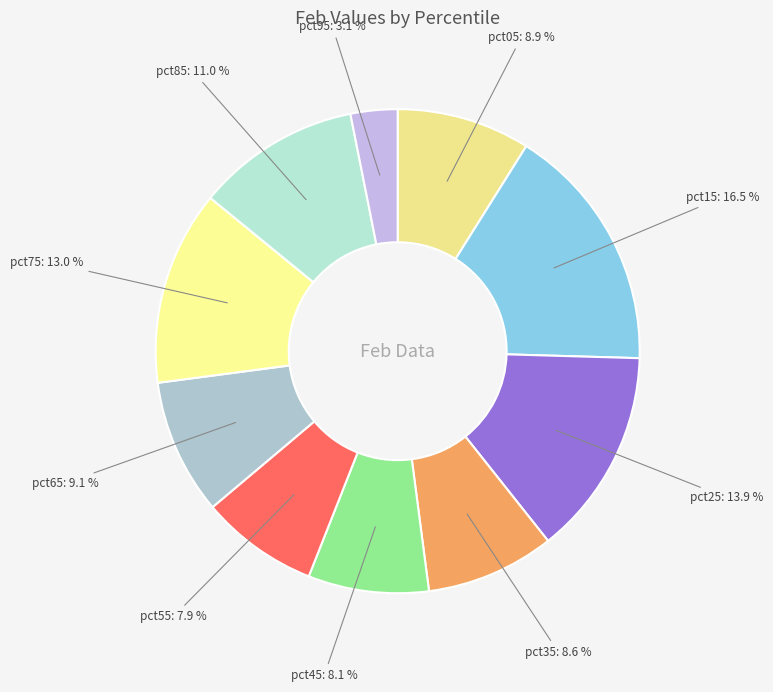

Do pct95 and pct35 together represent more than half of the pie?

No